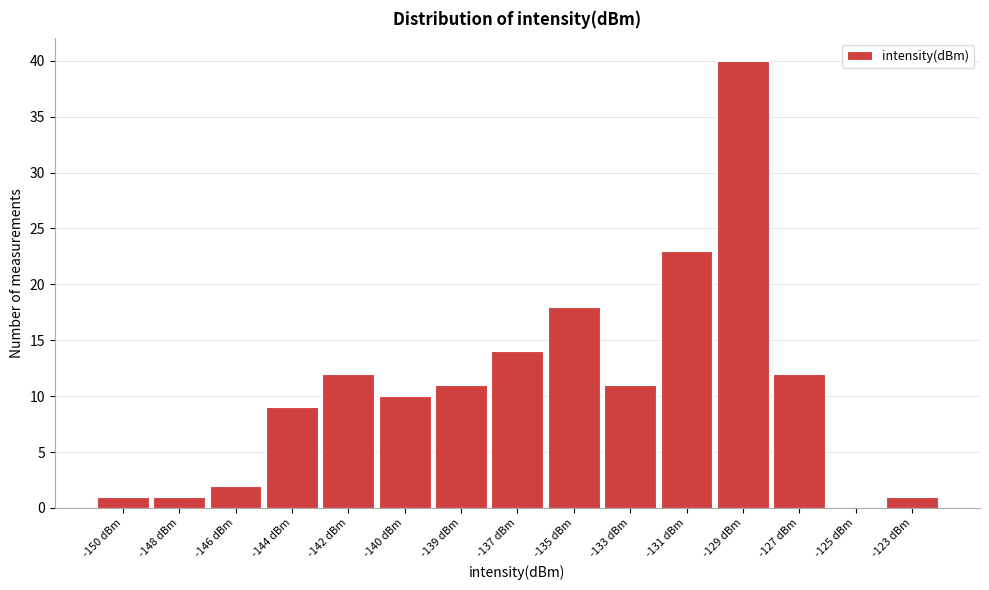

Reading left to right, what are all the values shown in this chart?

-150 dBm=1	-148 dBm=1	-146 dBm=2	-144 dBm=9	-142 dBm=12	-140 dBm=10	-139 dBm=11	-137 dBm=14	-135 dBm=18	-133 dBm=11	-131 dBm=23	-129 dBm=40	-127 dBm=12	-125 dBm=0	-123 dBm=1